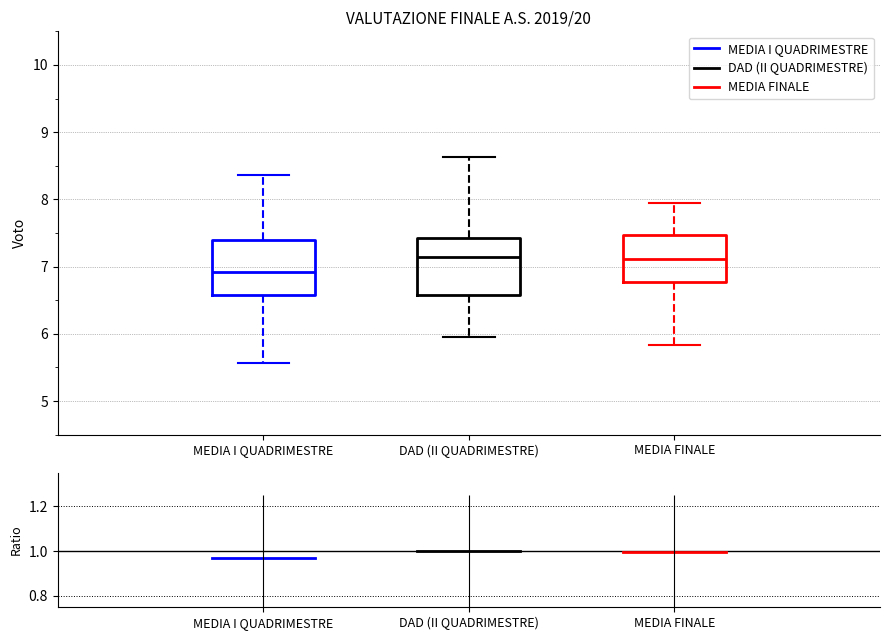

Reading left to right, read every box against the y-axis: the position of its median line, the range the box covers, and the ends of its whiskers. The values are not printed on the chart, so give them approximately, as read against the axis.

MEDIA I QUADRIMESTRE: median 6.9, box 6.6 to 7.4, whiskers 5.6 to 8.4
DAD (II QUADRIMESTRE): median 7.1, box 6.6 to 7.4, whiskers 6.0 to 8.6
MEDIA FINALE: median 7.1, box 6.8 to 7.5, whiskers 5.8 to 8.0